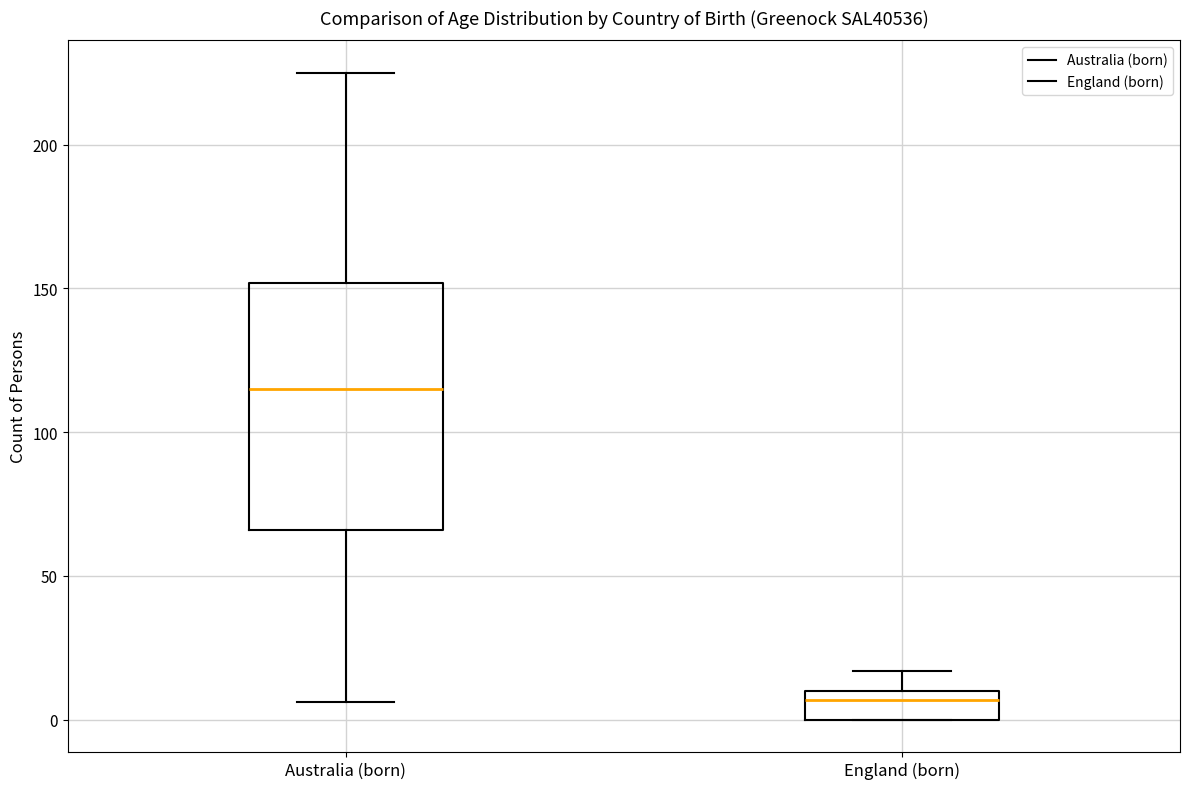

Comparing the boxes themselves (not the whiskers), which one is the tallest?

Australia (born)